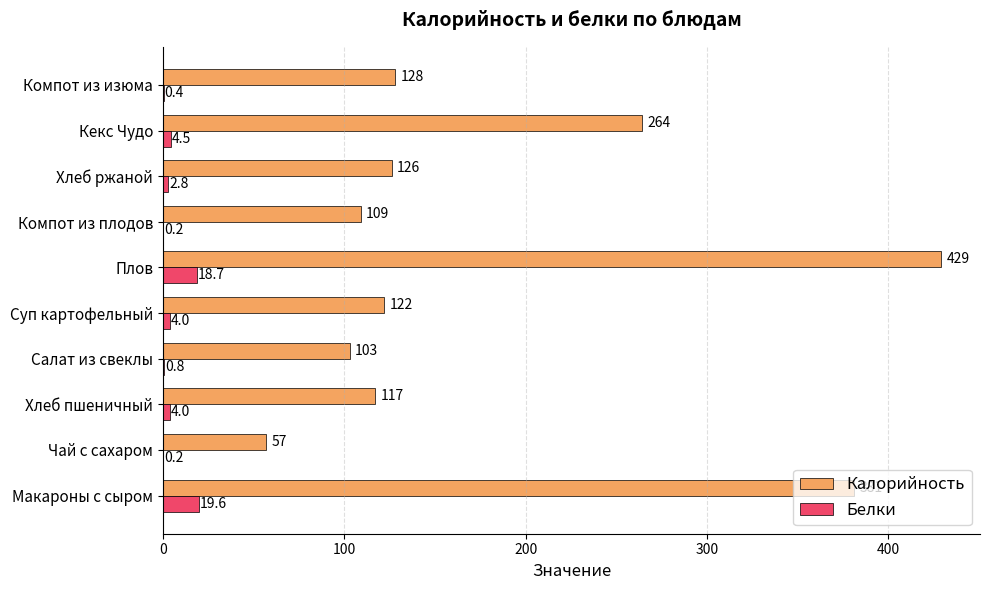

What is the highest value of the Калорийность series?

429.0